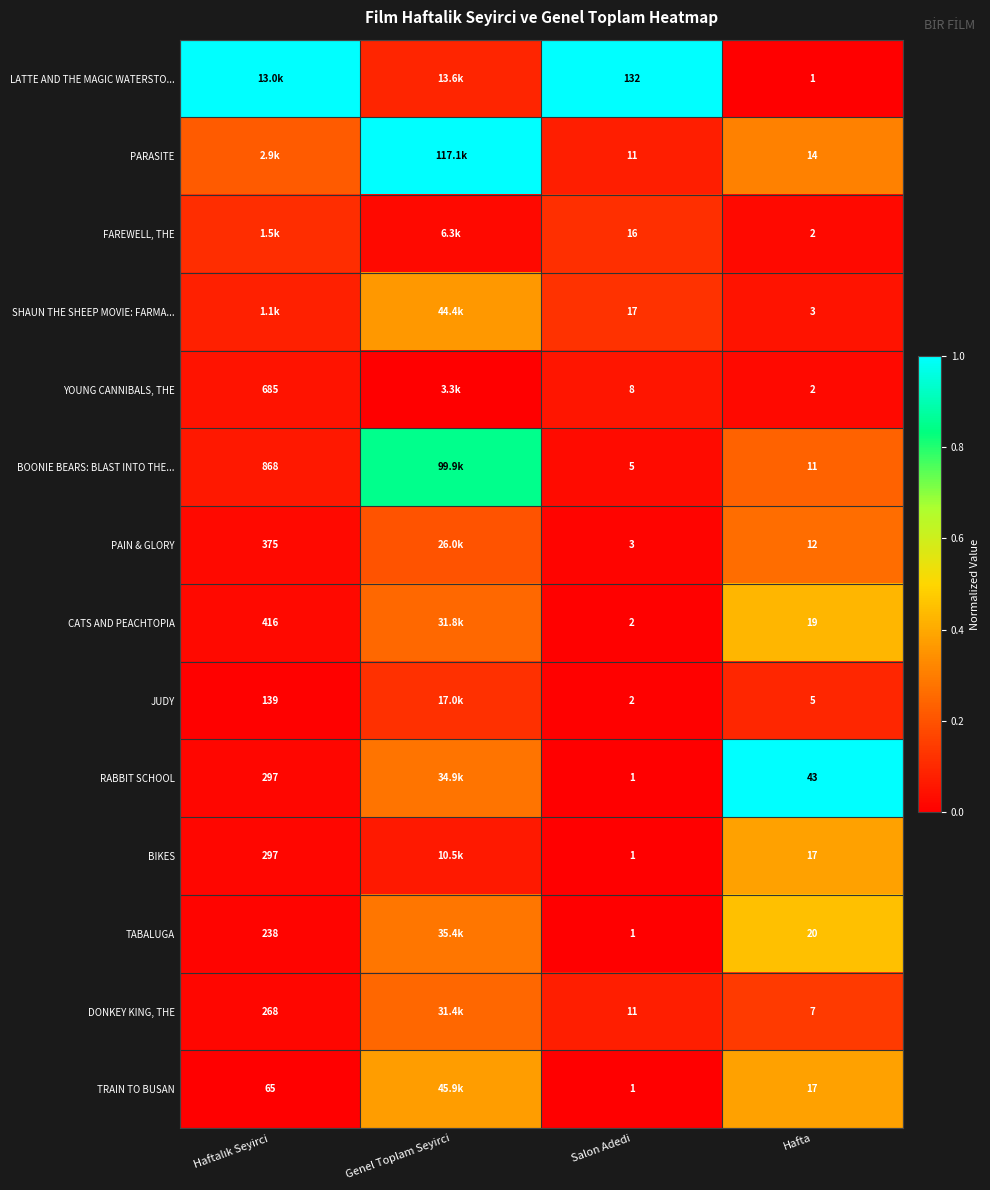

Is the value of RABBIT SCHOOL at Salon Adedi greater than the value of PAIN & GLORY at Hafta?

No